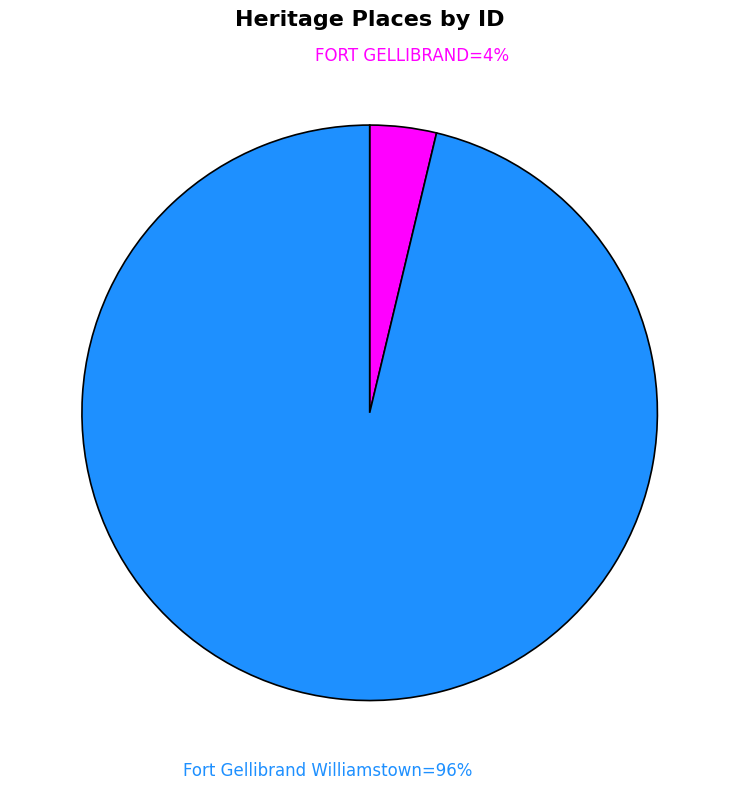

Does any single category account for the majority?

Yes